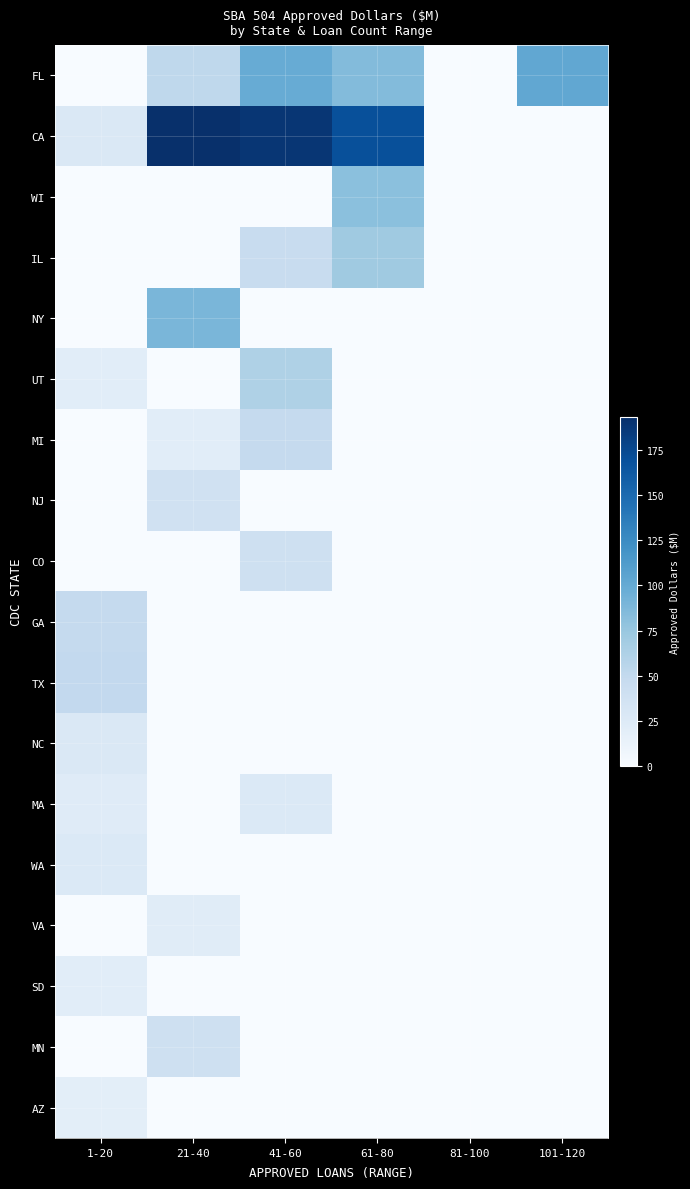

At which category is the sum across all series the highest?

41-60